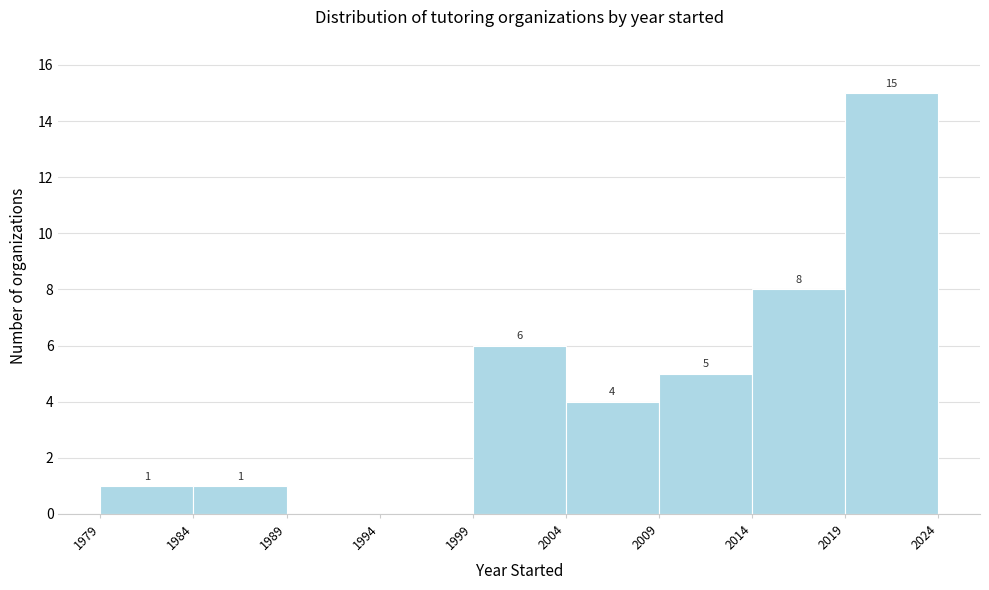

Over which range of the x-axis is the bar tallest?

2019 to 2024